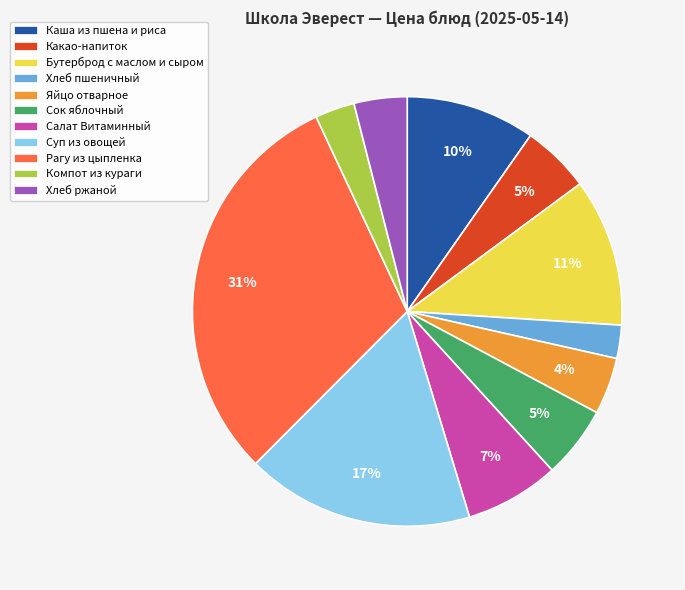

To the nearest percent, what is the difference between the Хлеб ржаной and Салат Витаминный slice percentages?

3%